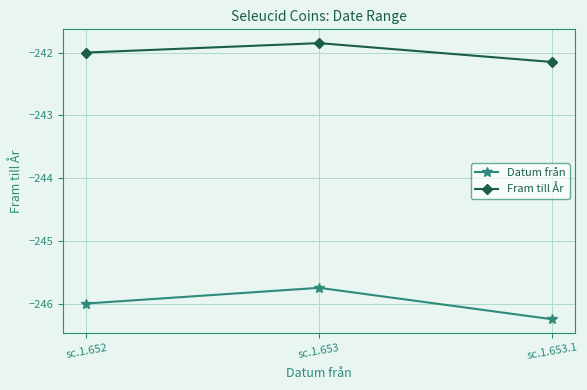

At which label does Fram till År first exceed -242?

sc.1.653